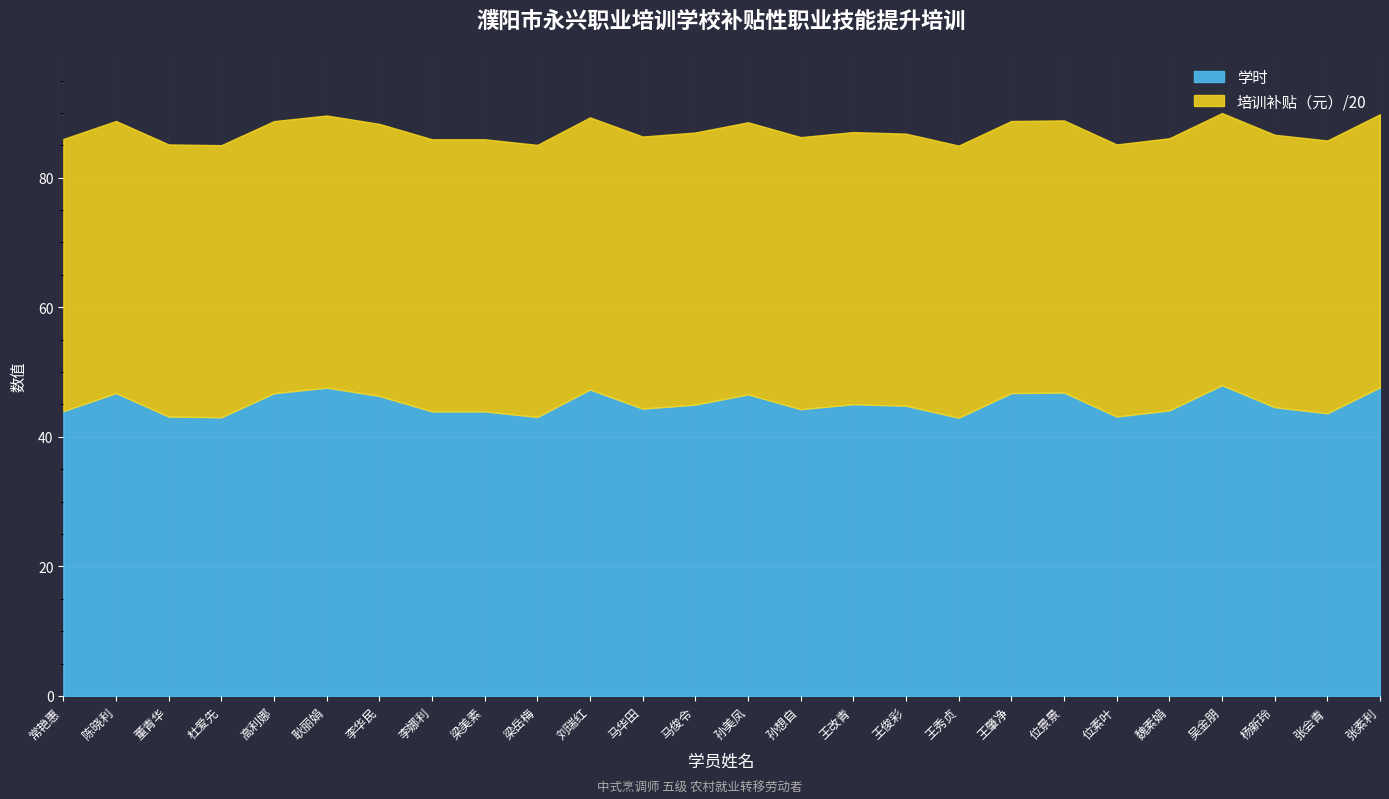

True or false: 培训补贴（元） and 学时 intersect in this chart.

False